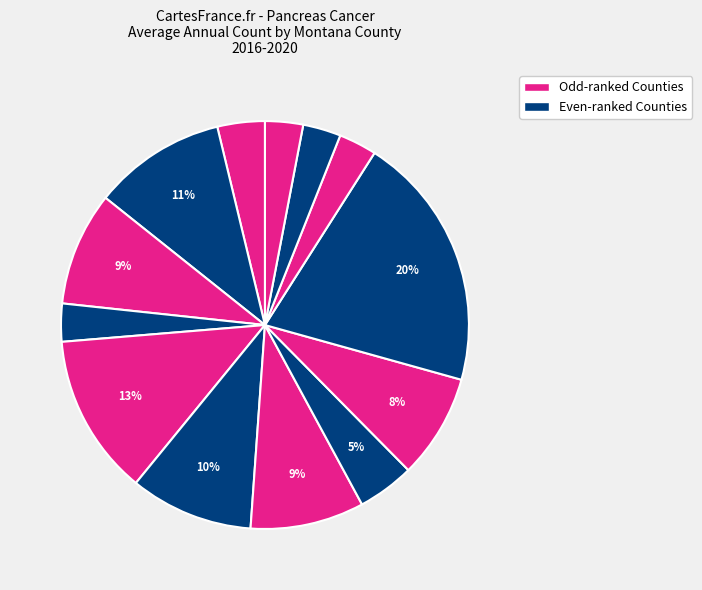

How many slices are in this pie chart?

13